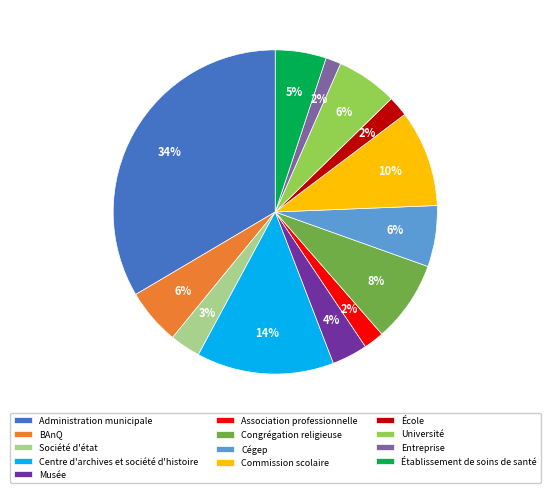

Which has a higher value, Cégep or Entreprise?

Cégep